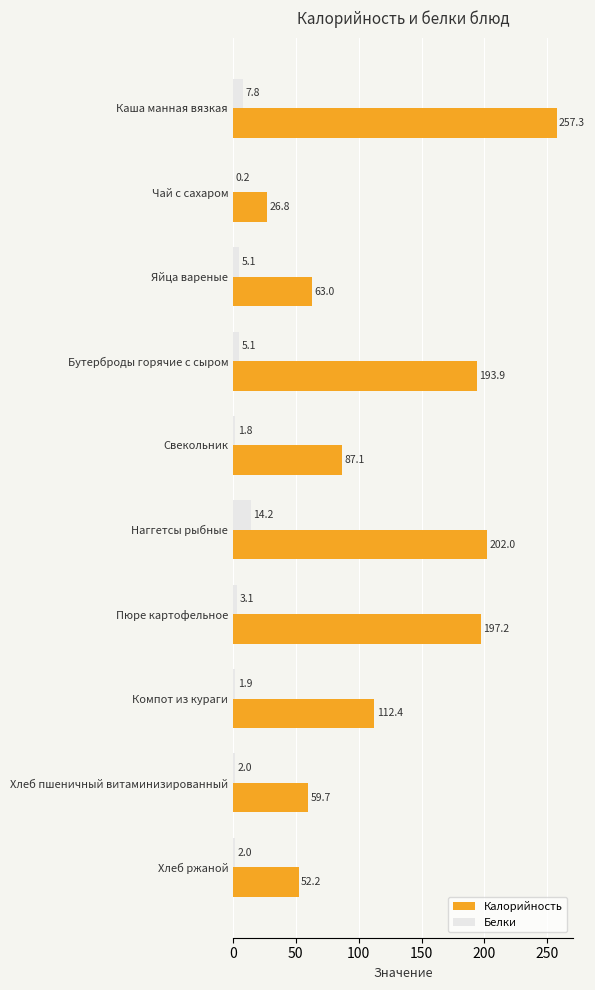

What is the approximate value of Белки at Пюре картофельное?

3.1